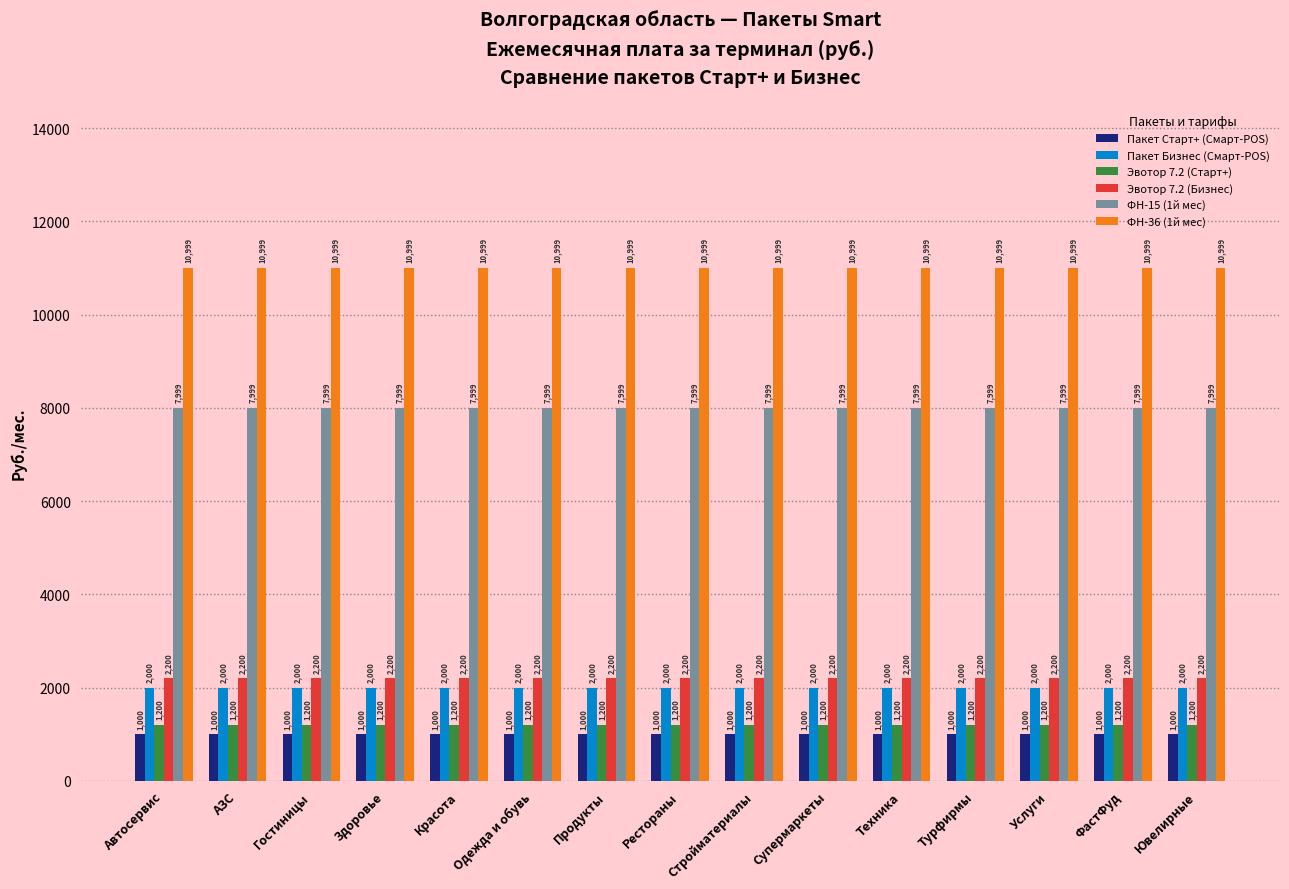

True or false: Пакет Старт+ (Смарт-POS) has a value of 1000 at ФастФуд.

True